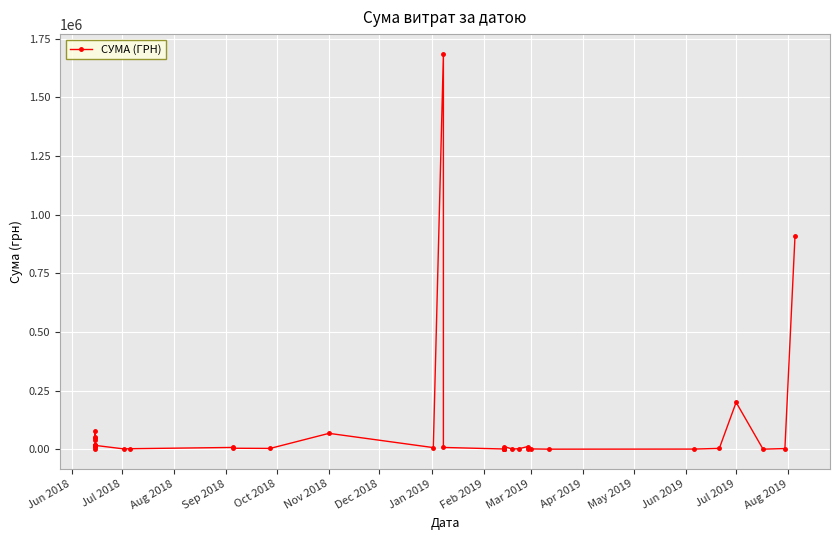

How many data points are less than 3480?

20